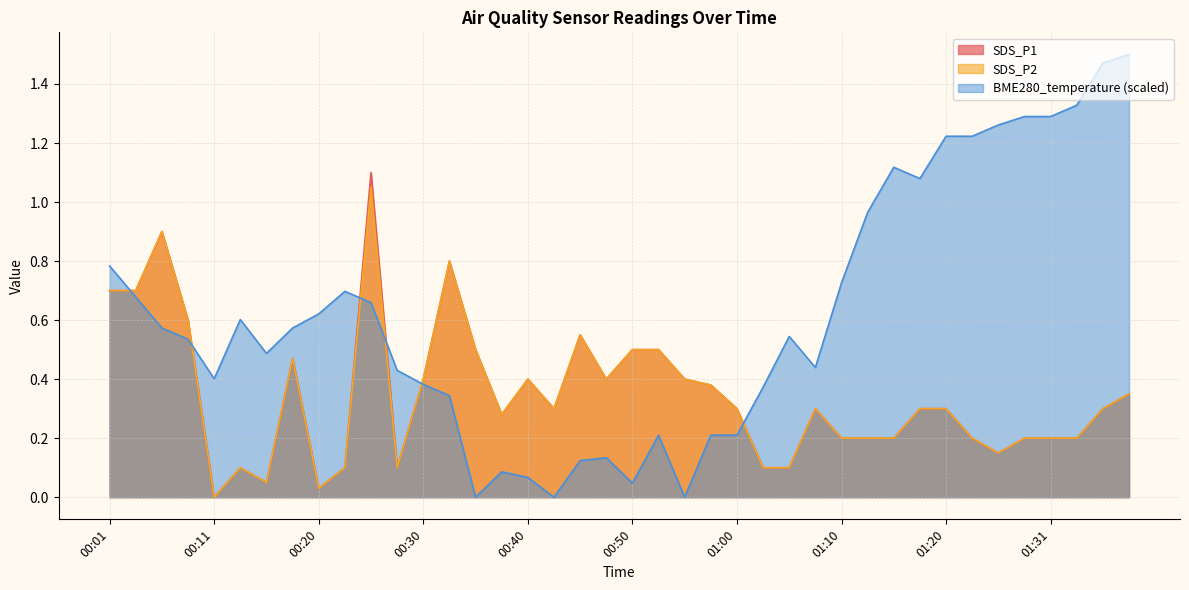

What is the difference between the BME280_temperature values at 01:20 and 00:55?

1.2